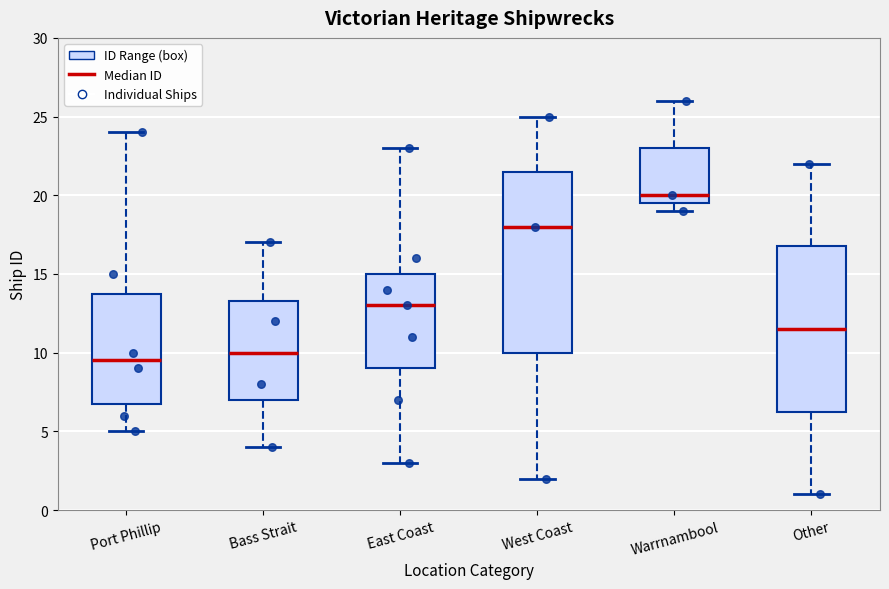

Reading left to right, read every box against the y-axis: the position of its median line, the range the box covers, and the ends of its whiskers. The values are not printed on the chart, so give them approximately, as read against the axis.

Port Phillip: median 9.5, box 7.0 to 14.0, whiskers 5.0 to 24.0
Bass Strait: median 10.0, box 7.0 to 13.5, whiskers 4.0 to 17.0
East Coast: median 13.0, box 9.0 to 15.0, whiskers 3.0 to 23.0
West Coast: median 18.0, box 10.0 to 21.5, whiskers 2.0 to 25.0
Warrnambool: median 20.0, box 19.5 to 23.0, whiskers 19.0 to 26.0
Other: median 11.5, box 6.5 to 17.0, whiskers 1.0 to 22.0